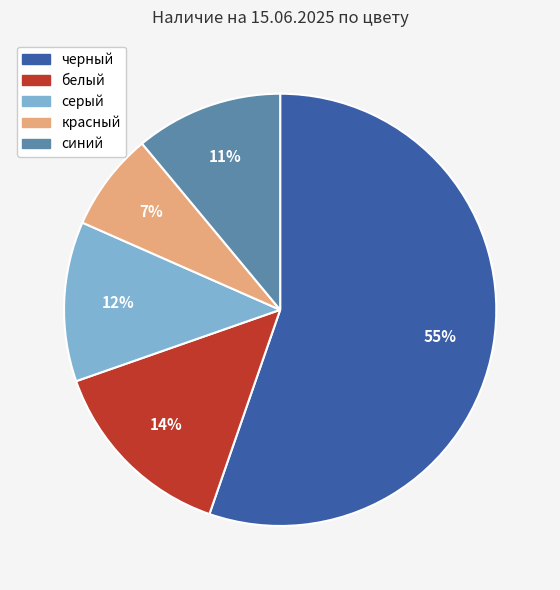

Which has a higher value, красный or черный?

черный